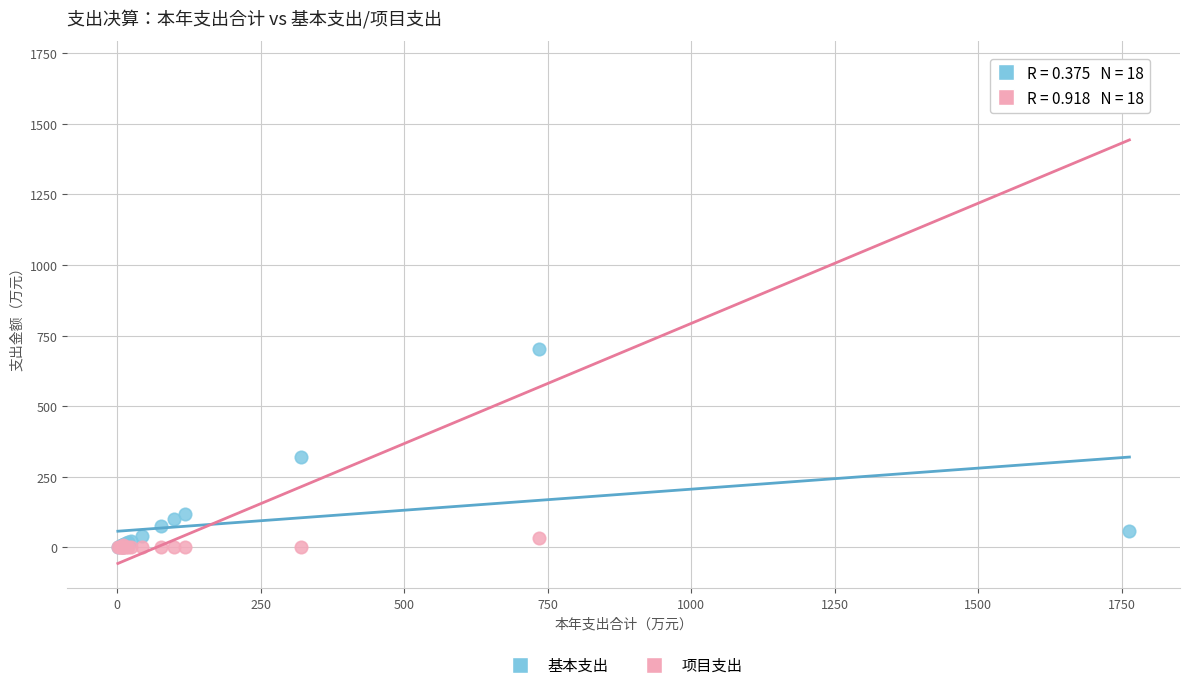

Which series reaches the maximum Y coordinate?

项目支出